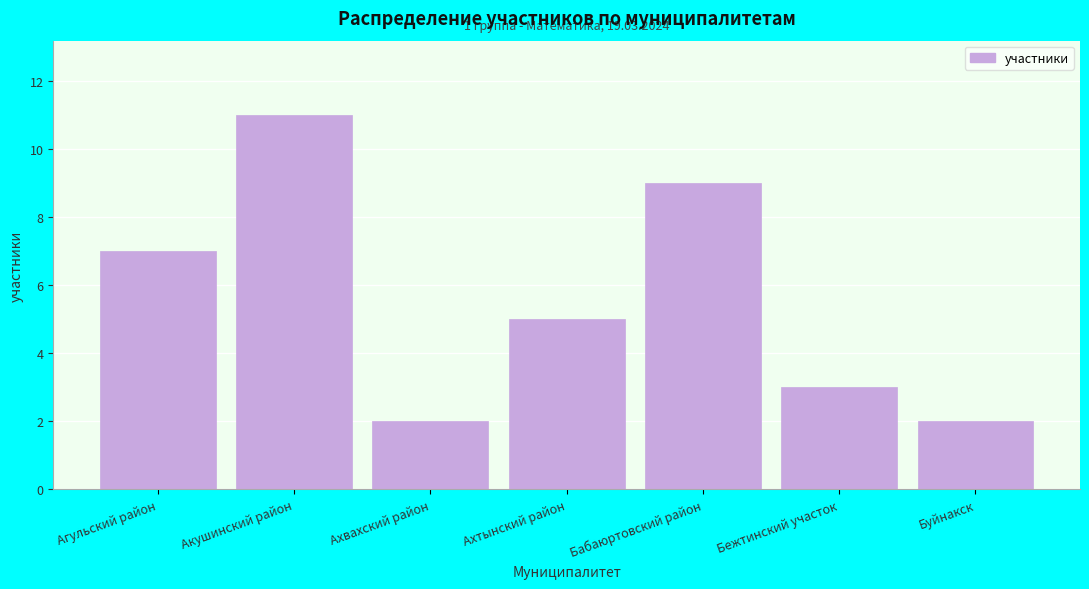

Reading left to right, transcribe all the data shown in this chart.

Агульский район=7	Акушинский район=11	Ахвахский район=2	Ахтынский район=5	Бабаюртовский район=9	Бежтинский участок=3	Буйнакск=2